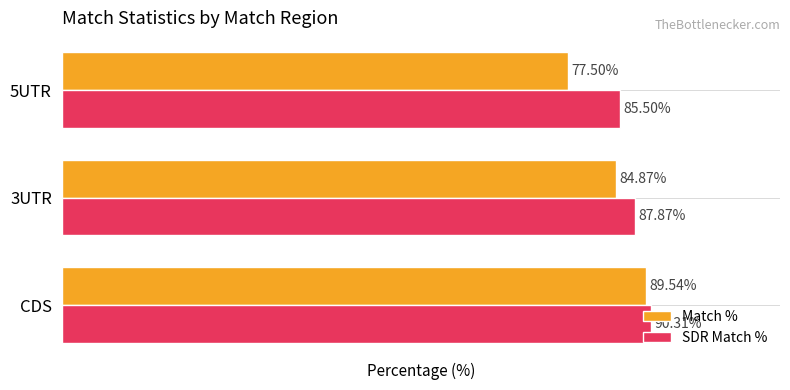

Between 3UTR and 5UTR, which series saw the biggest shift?

Match %